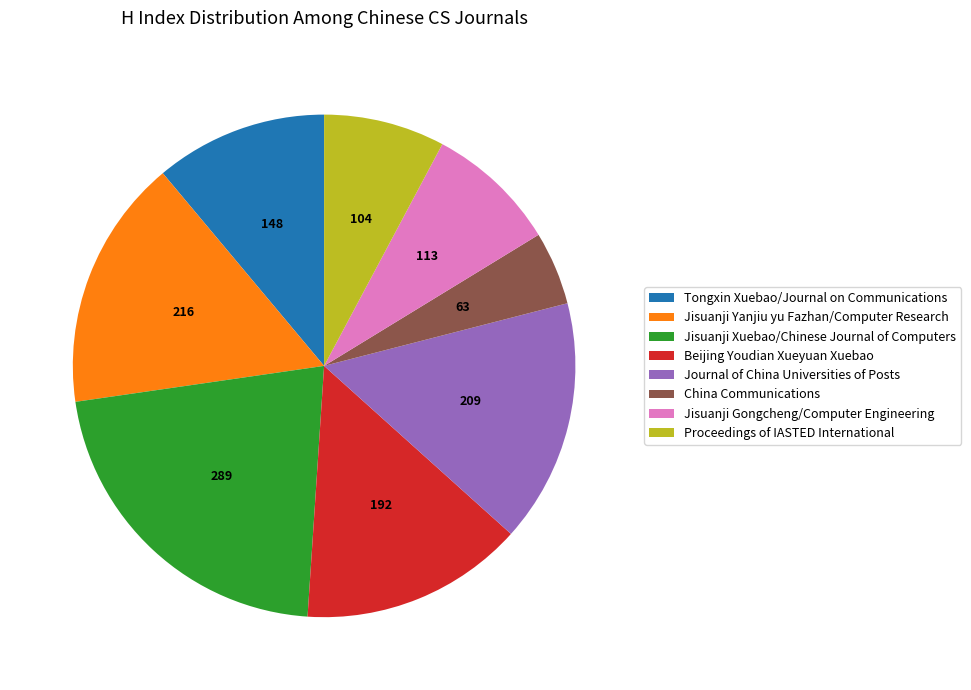

Do Beijing Youdian Xueyuan Xuebao and Jisuanji Gongcheng/Computer Engineering together represent more than half of the pie?

No